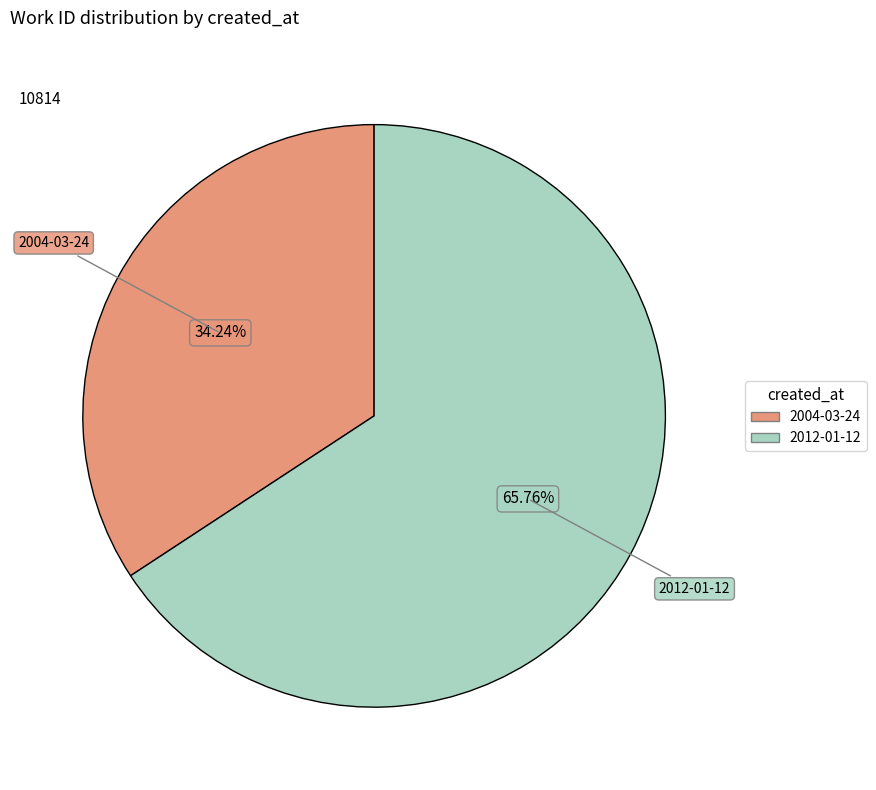

True or false: 2012-01-12 accounts for 66% of the total.

True